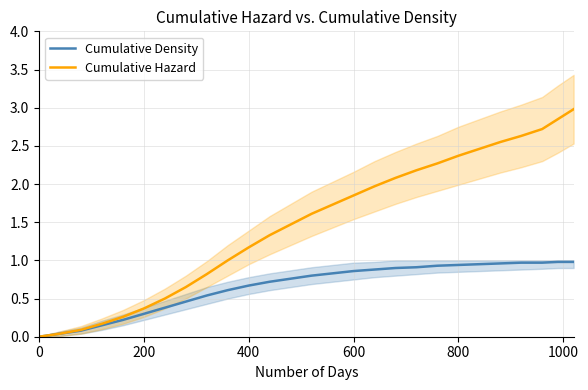

Which series has the largest total across all categories?

Cumulative Hazard